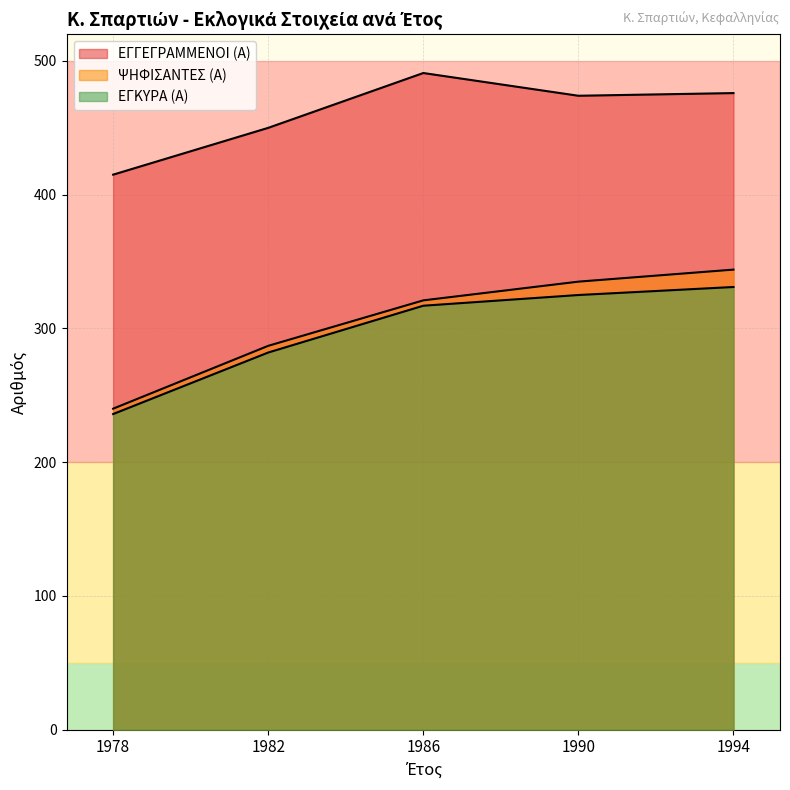

Does the chart have visible grid lines?

Yes